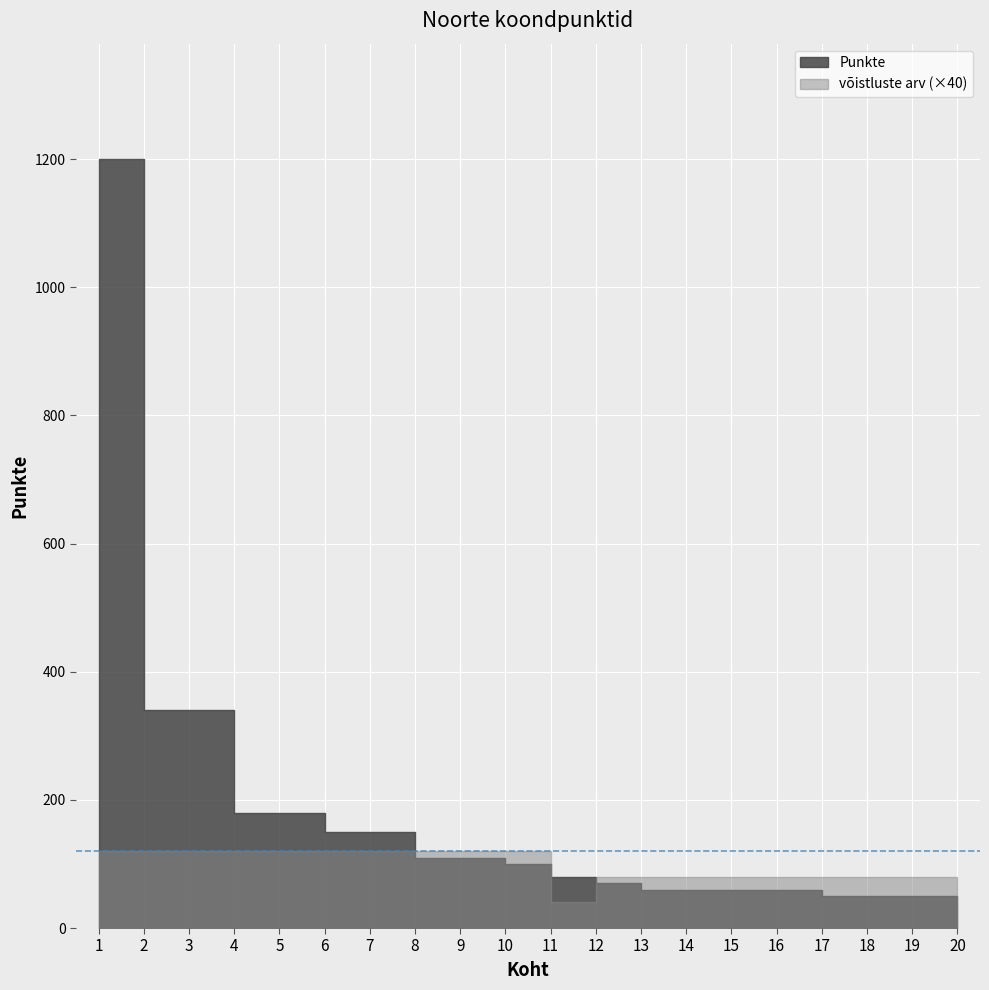

Is it true that Punkte equals 180 at 5?

True